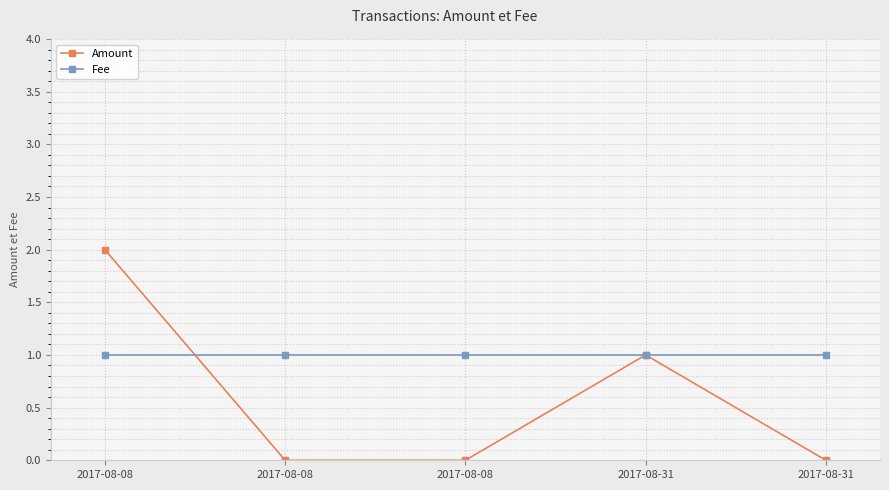

How many categories are shown in the chart?

5